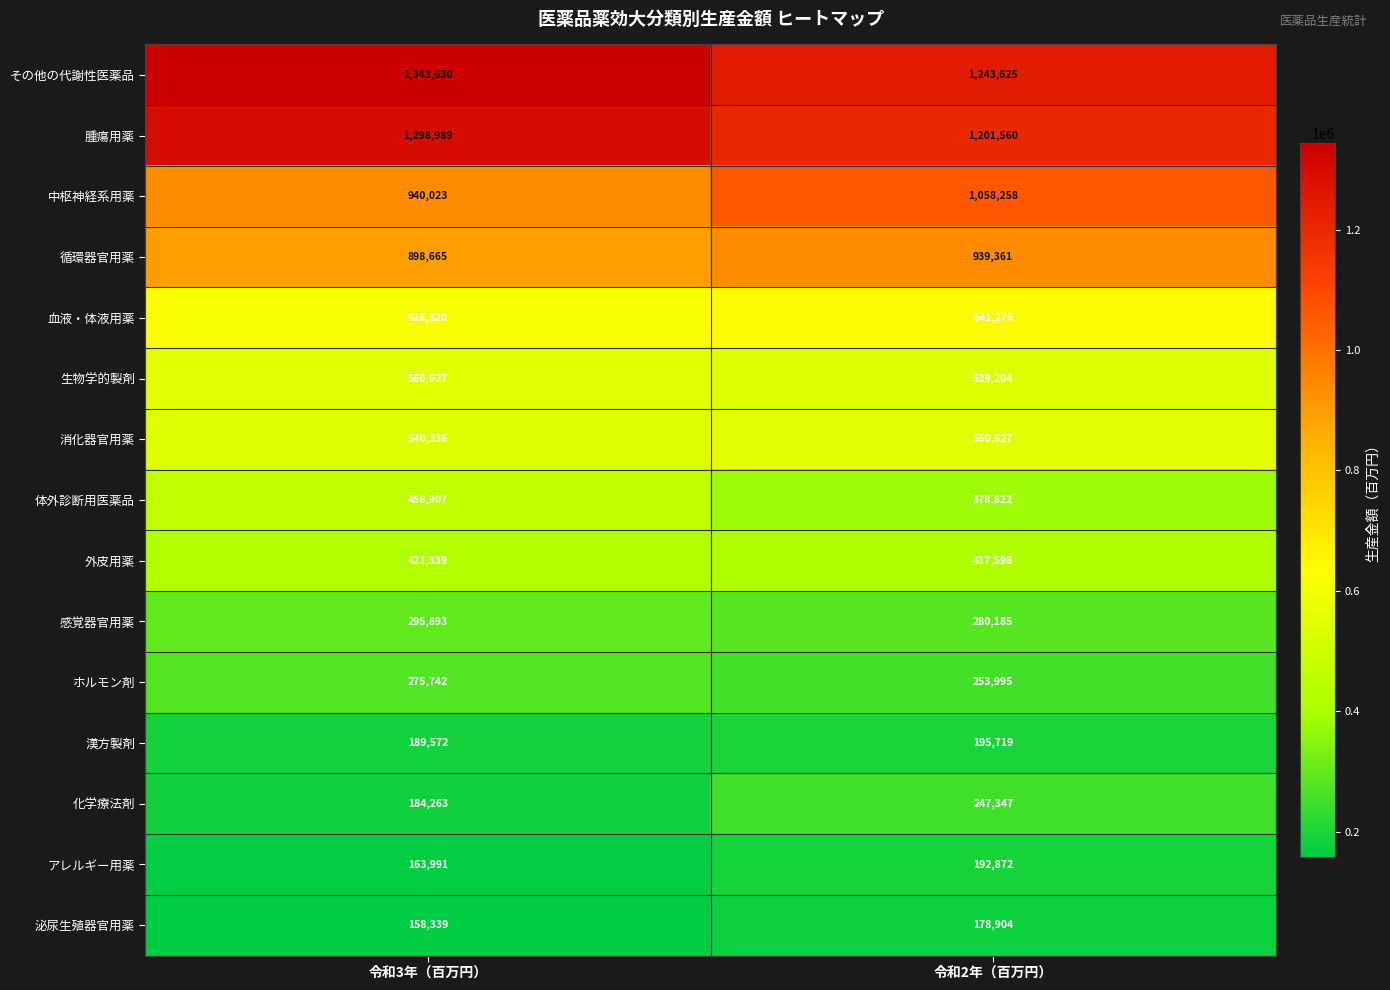

Read the 生物学的製剤 value at 令和3年（百万円）, to the nearest 100.

560600